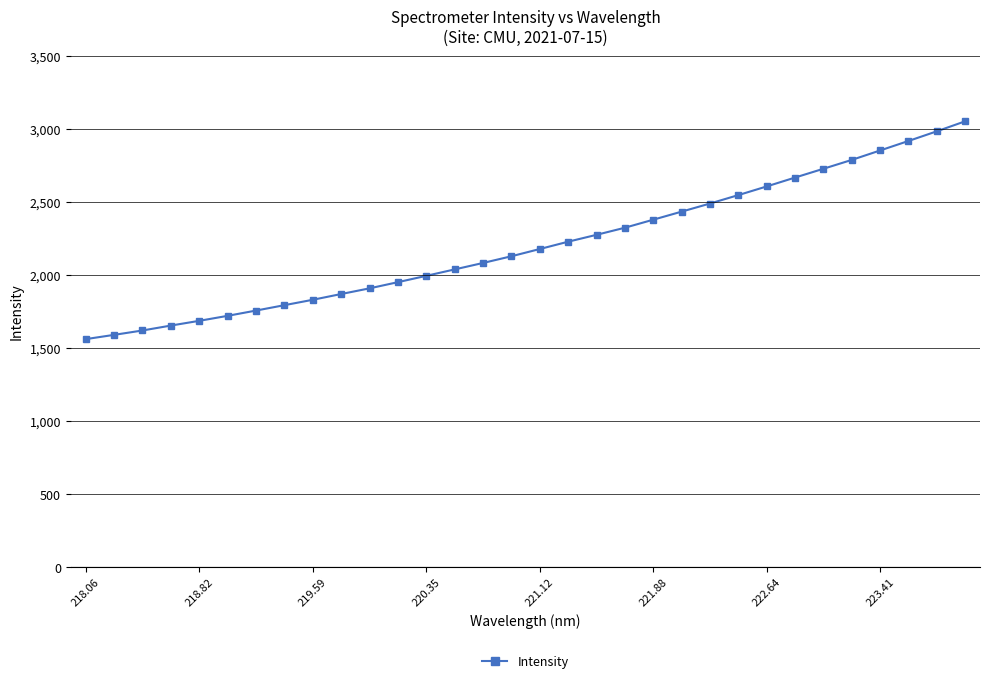

What is the minimum value shown in the chart?

1558.7